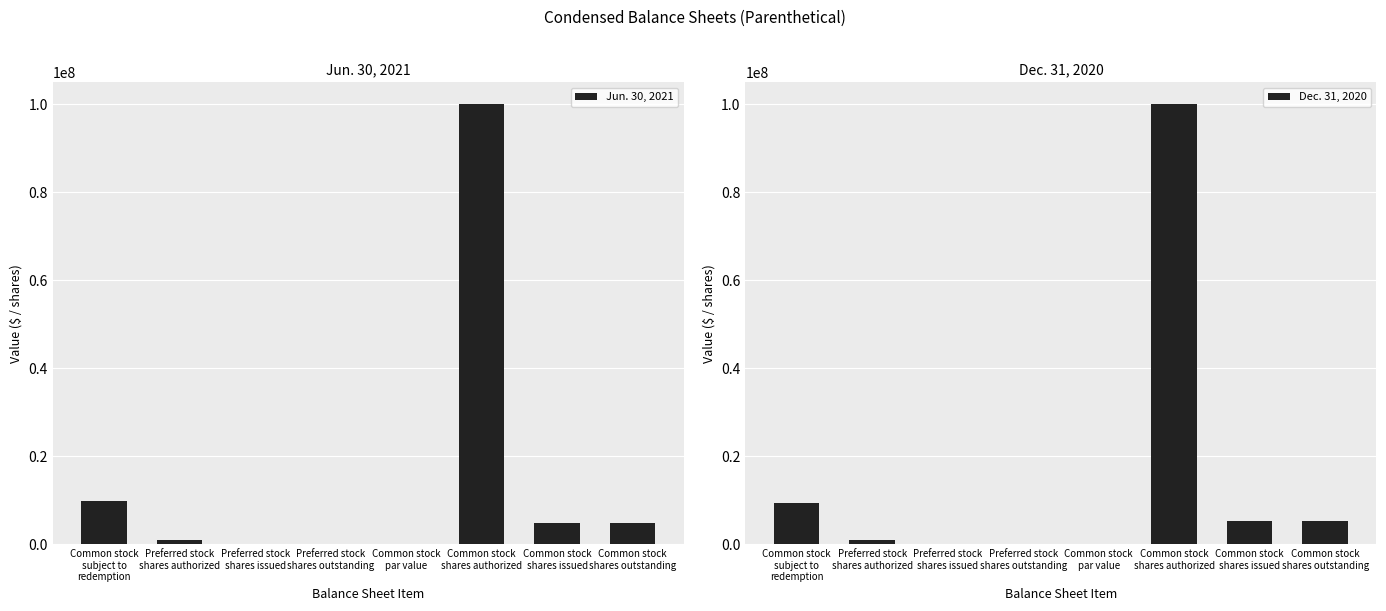

Is the value of Jun. 30, 2021 at Common stock
shares issued greater than the value of Dec. 31, 2020 at Common stock
par value?

Yes